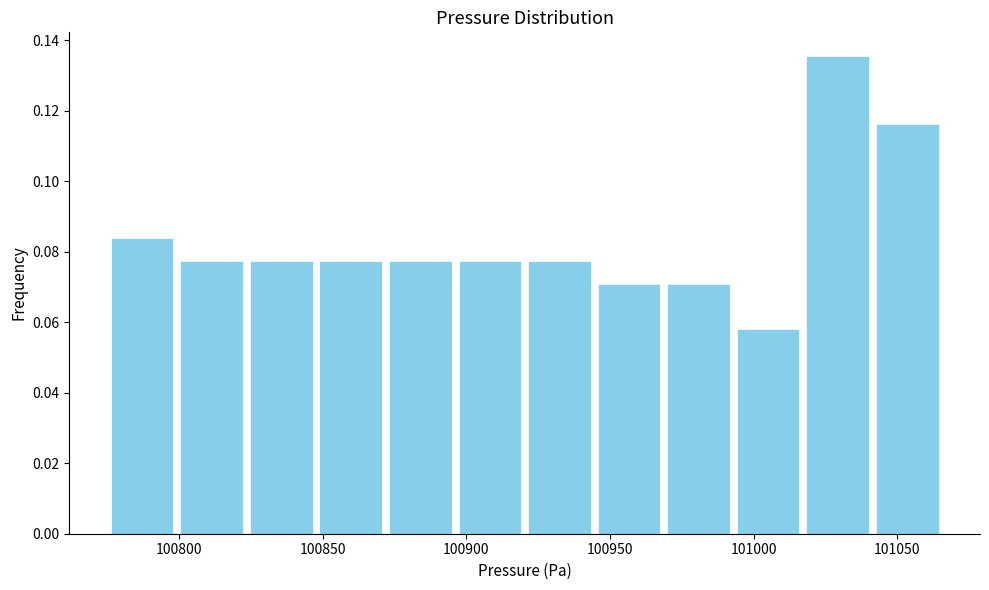

What is the height of the bar covering 100850 to 100870 on the x-axis? Neither the bar edges nor the heights are printed on the chart, so give them approximately, as read against the axes.

0.078